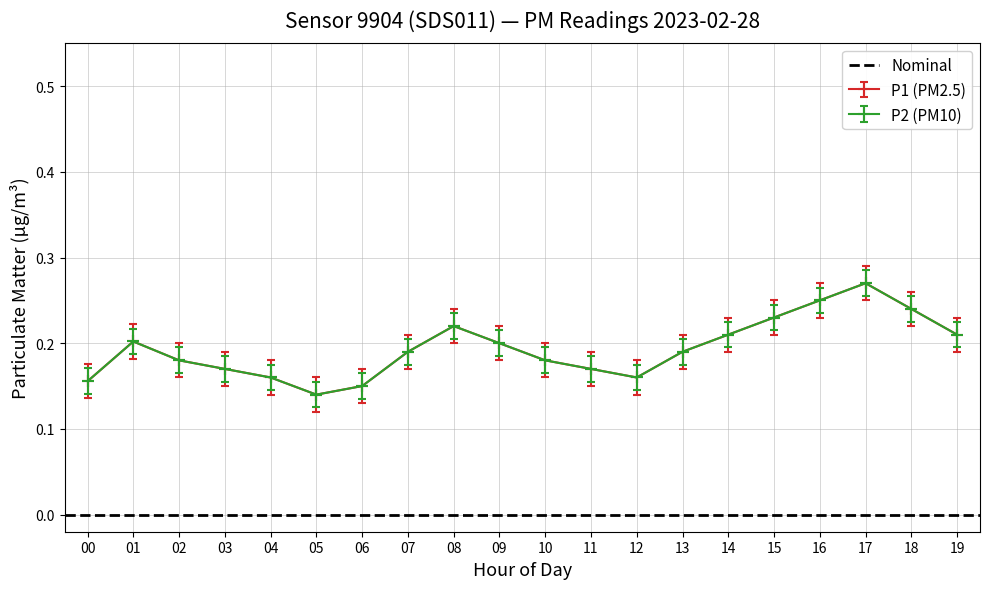

What is the label of the 1st point from the left?

00:00